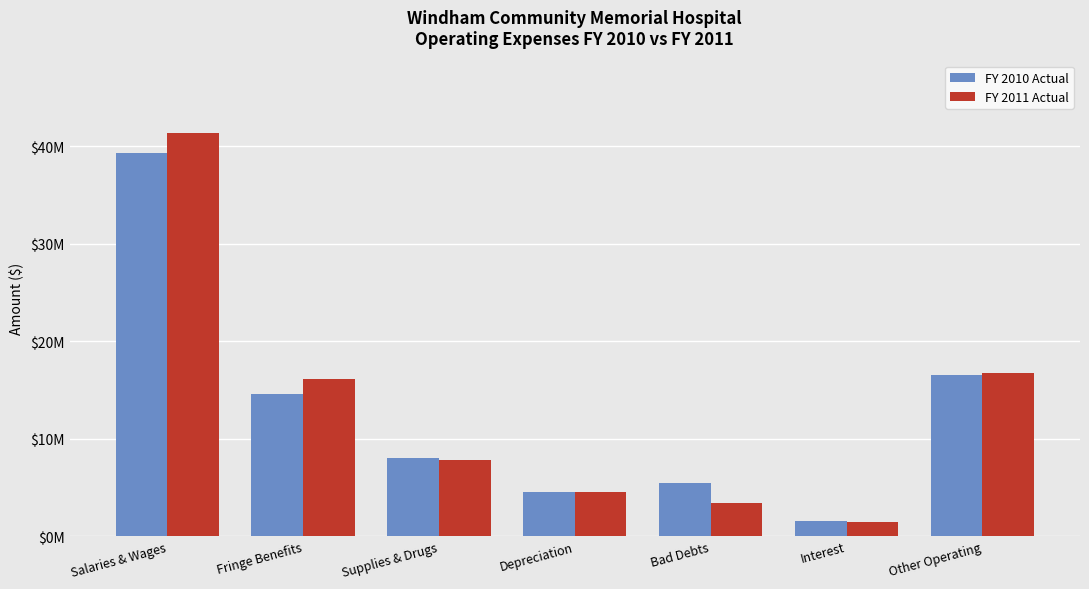

The value of FY 2011 Actual at Salaries & Wages is 41345796. True or false?

True